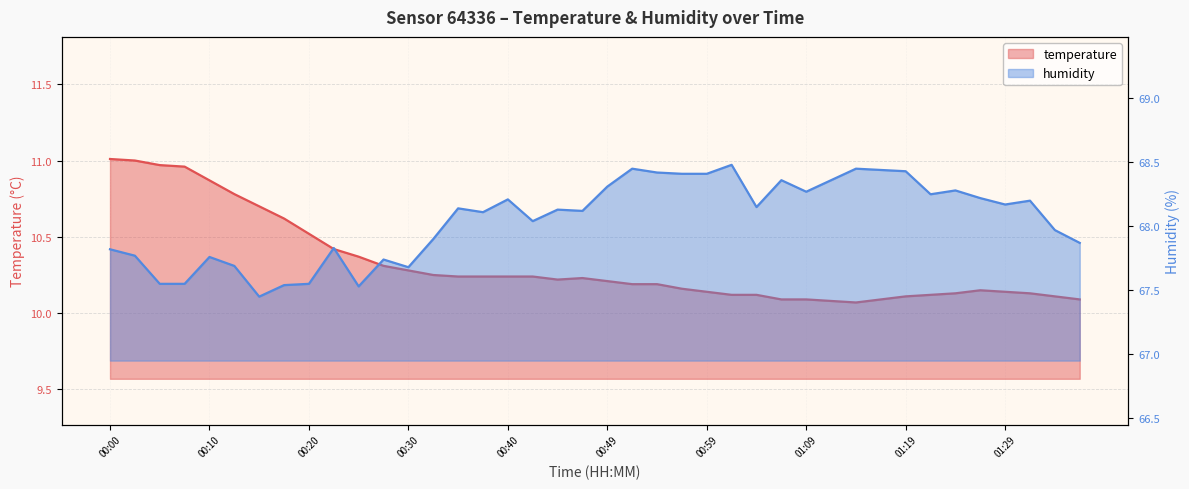

At which category does humidity reach its first local valley?

00:15